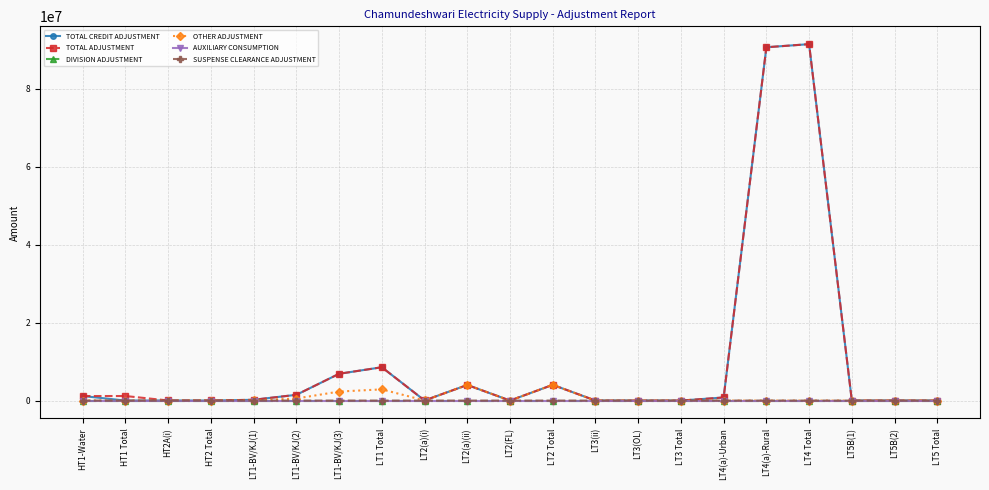

Reading left to right, list all the values displayed in this chart.

TOTAL CREDIT ADJUSTMENT: 1165278.0	0.0	22265.0	0.0	202461.7	1475551.3	6868449.4	8546462.4	27486.0	4004577.1	1877.2	4033940.4	790.0	352.1	1142.1	794072.6	90577114.6	91371187.2	2643.7	2090.3	4734.1
TOTAL ADJUSTMENT: 1165278.0	1165278.0	22265.0	22265.0	202461.7	1475551.3	6868449.4	8546462.4	27486.0	4004577.1	1877.2	4033940.4	790.0	352.1	1142.1	794072.6	90577114.6	91371187.2	2643.7	2090.3	4734.1
DIVISION ADJUSTMENT: 0.0	0.0	0.0	0.0	0.0	0.0	0.0	0.0	0.0	0.0	0.0	0.0	0.0	0.0	0.0	0.0	0.0	0.0	0.0	0.0	0.0
OTHER ADJUSTMENT: 0.0	0.0	0.0	0.0	30427.5	531415.2	2311128.2	2872971.0	27486.0	4003131.1	0.0	4030617.2	0.0	0.0	0.0	0.0	0.0	0.0	0.0	0.0	0.0
AUXILIARY CONSUMPTION: 0.0	0.0	0.0	0.0	0.0	0.0	0.0	0.0	0.0	0.0	0.0	0.0	0.0	0.0	0.0	0.0	0.0	0.0	0.0	0.0	0.0
SUSPENSE CLEARANCE ADJUSTMENT: 0.0	0.0	0.0	0.0	0.0	0.0	0.0	0.0	0.0	0.0	0.0	0.0	0.0	0.0	0.0	0.0	0.0	0.0	-1446.0	0.0	-1446.0